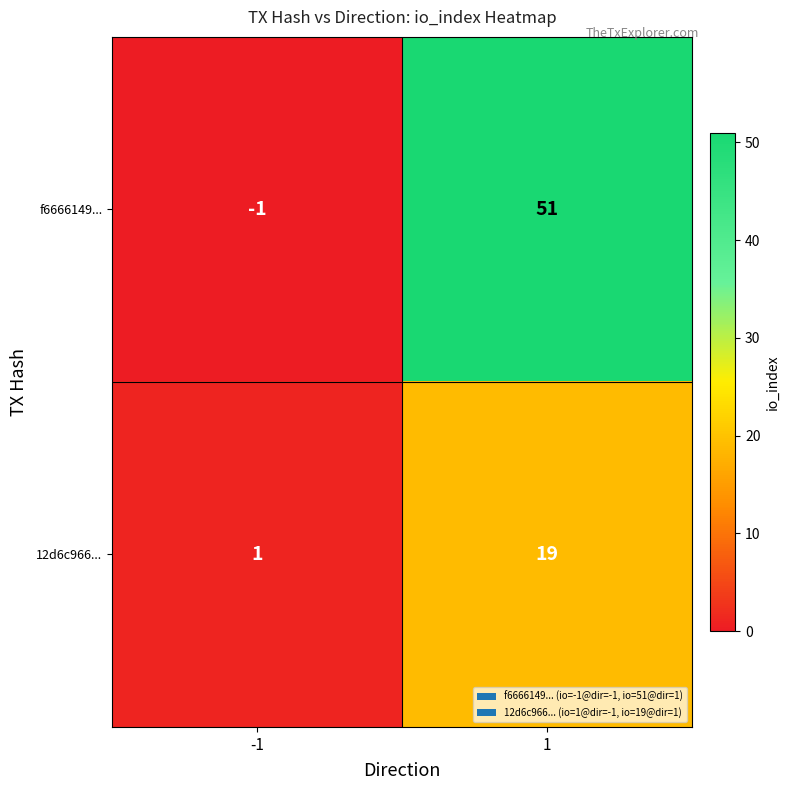

What is the sum of all f6666149... values?

50